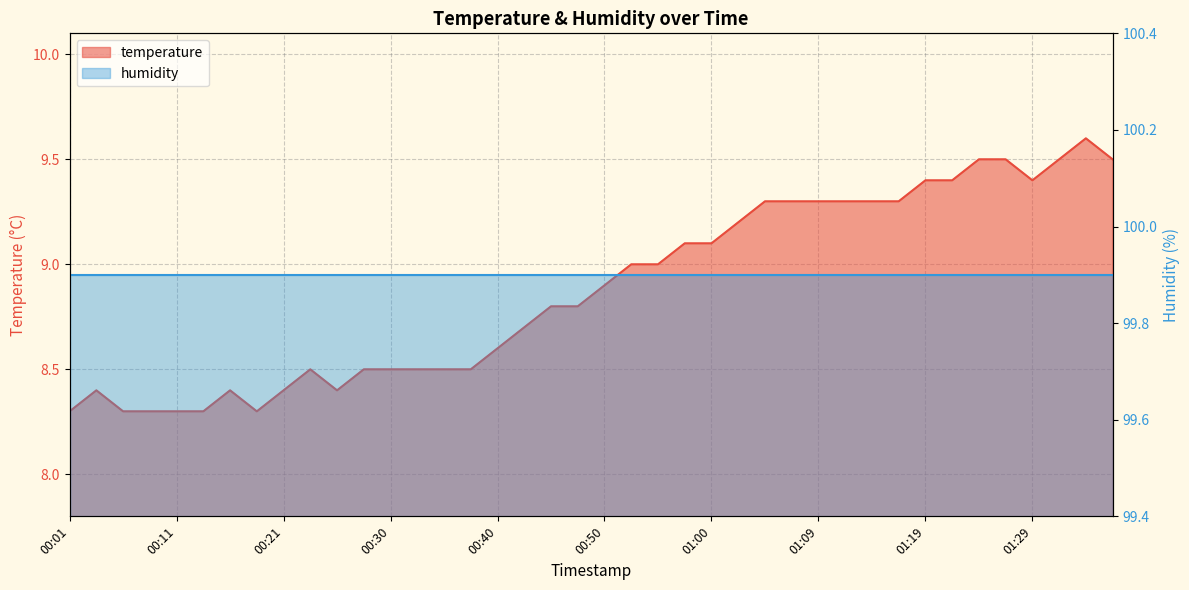

Which has a higher value, 01:24 or 00:38?

01:24